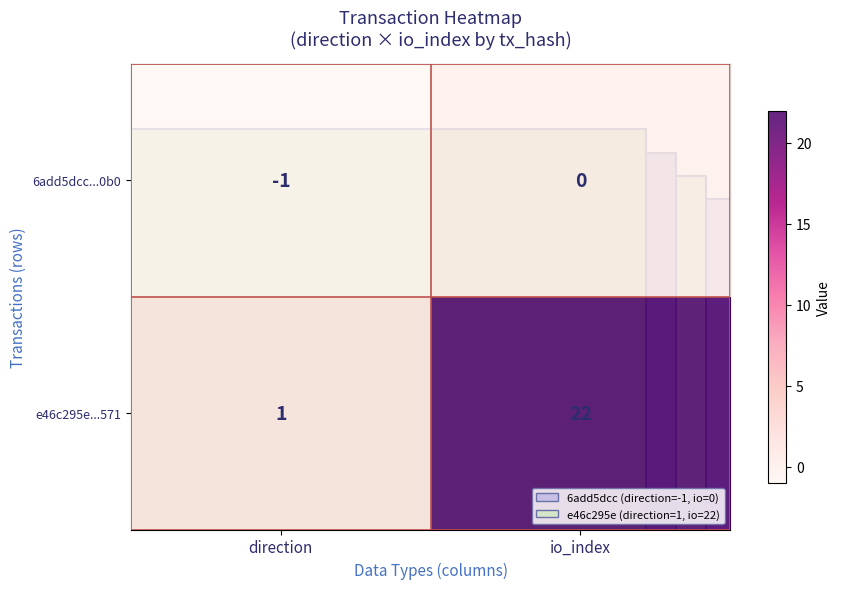

Where is e46c295e...571 nearest to the value 11?

direction